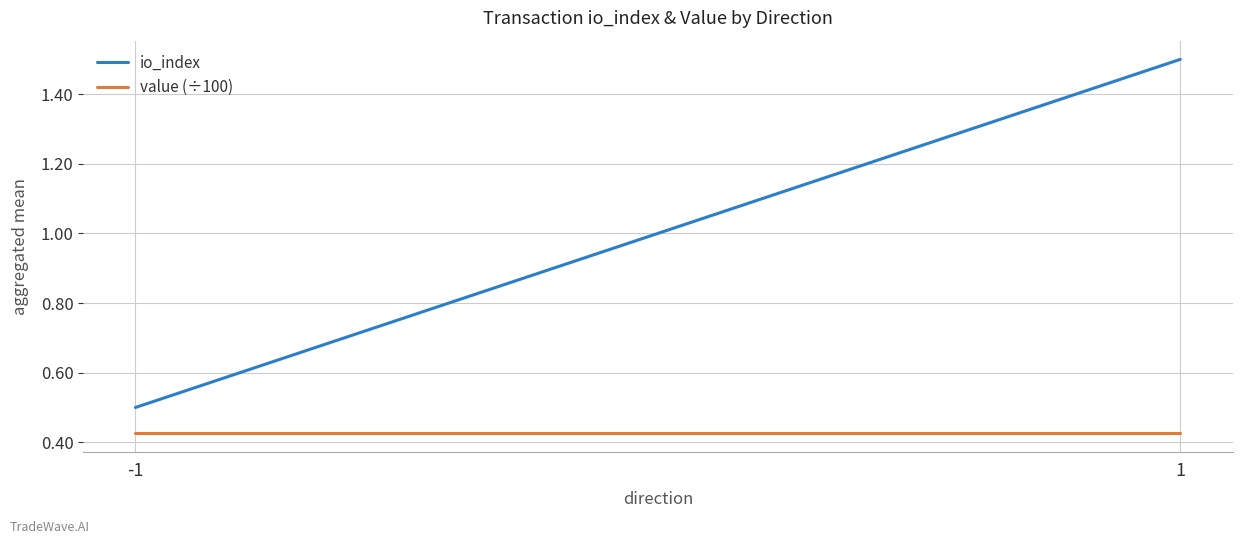

What is the spread (max minus min) of values at 1?

1.1